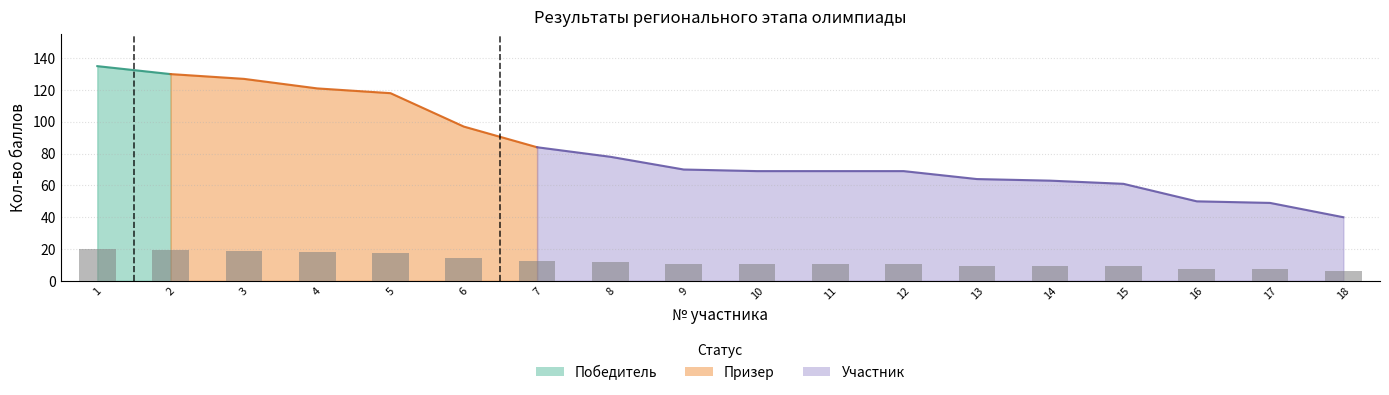

What is the average value?

12.4